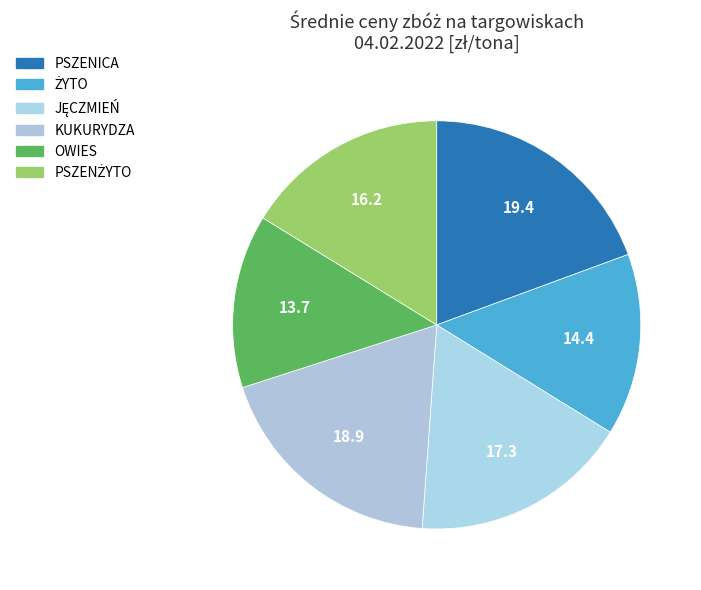

Count the number of slices in the pie.

6